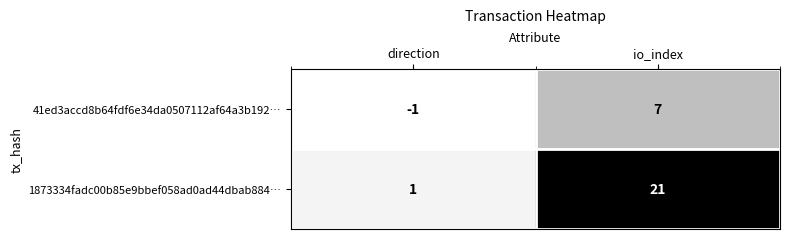

Reading left to right, extract all data points from this chart.

41ed3accd8b64fdf6e34da0507112af64a3b192…: direction=-1	io_index=7
1873334fadc00b85e9bbef058ad0ad44dbab884…: direction=1	io_index=21